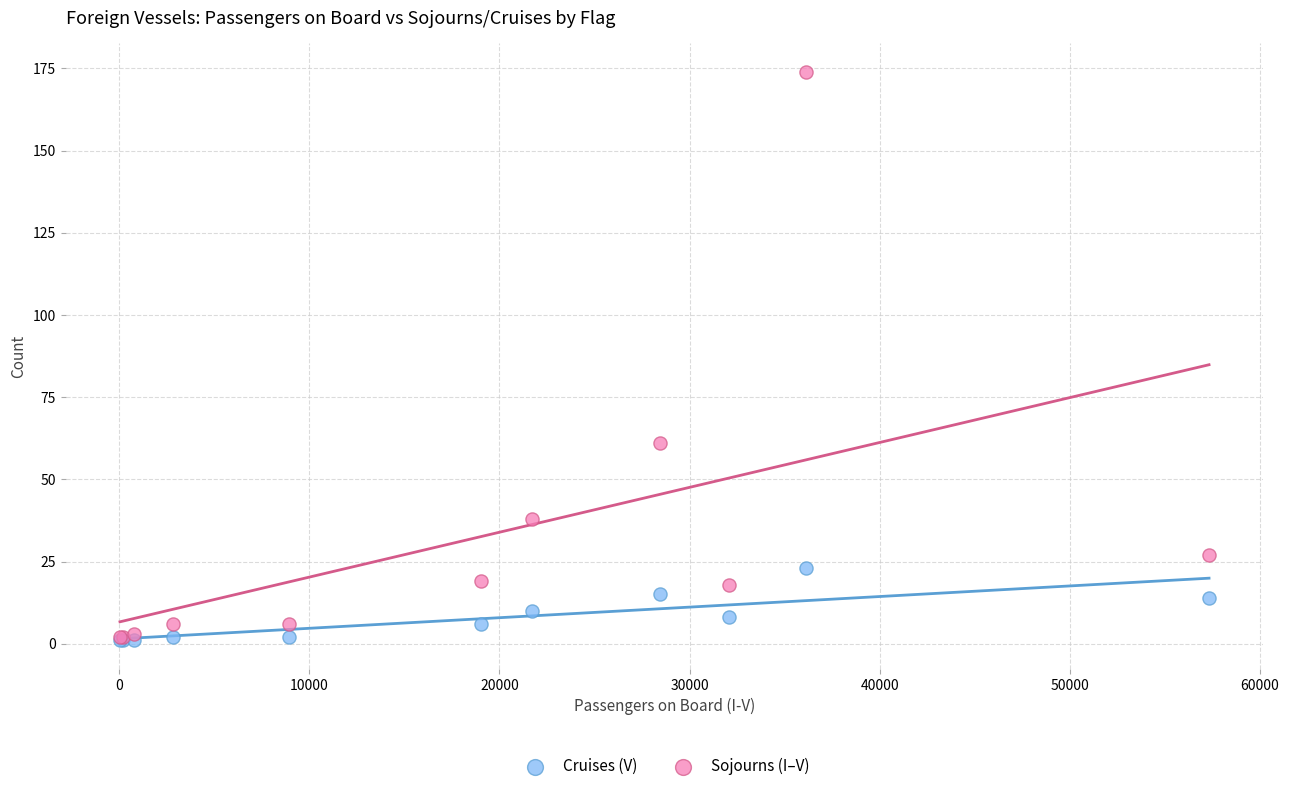

Across all series, what Y value is closest to 87?

61